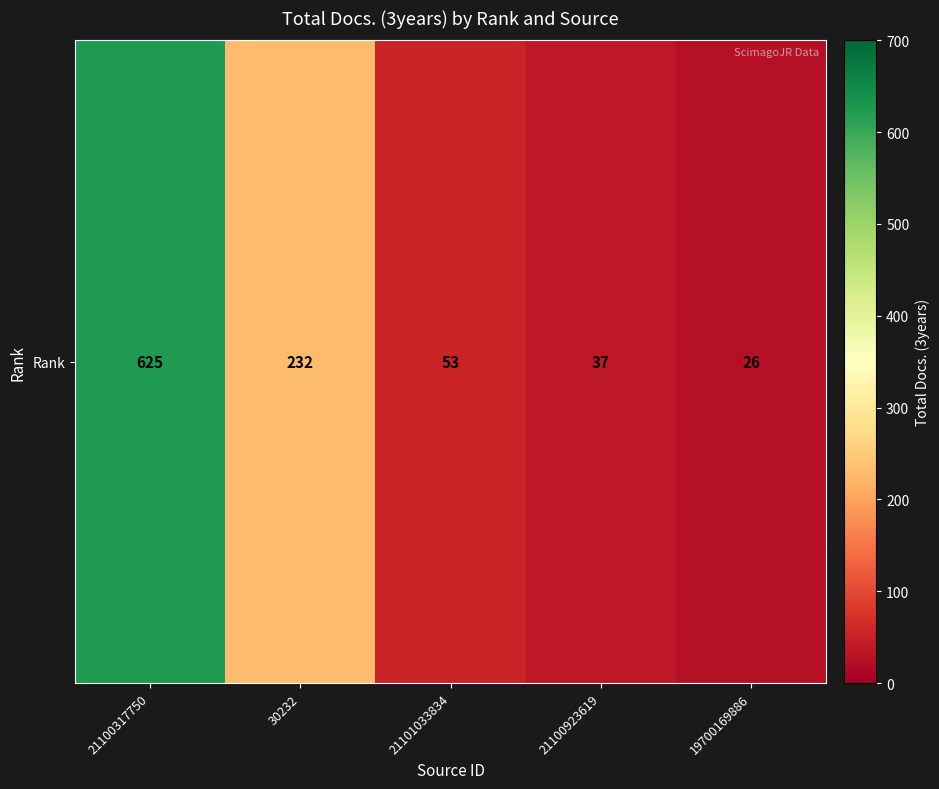

List the labels in order of value, largest first.

21100317750, 30232, 21101033834, 21100923619, 19700169886